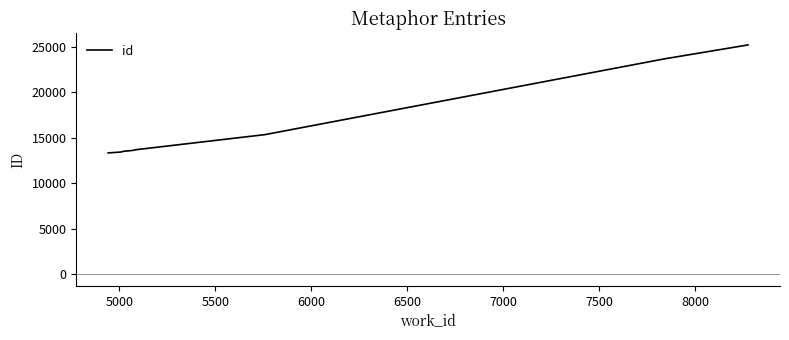

What is the greatest value displayed?

25189